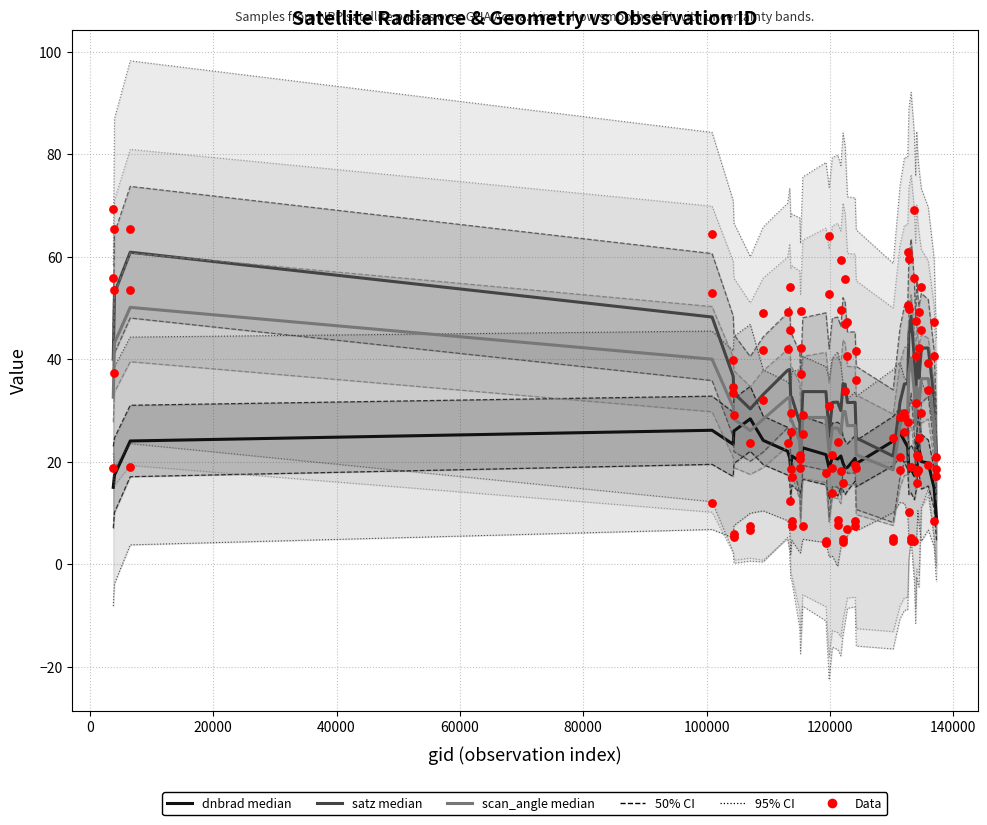

Which series reaches the minimum Y coordinate?

dnbrad median